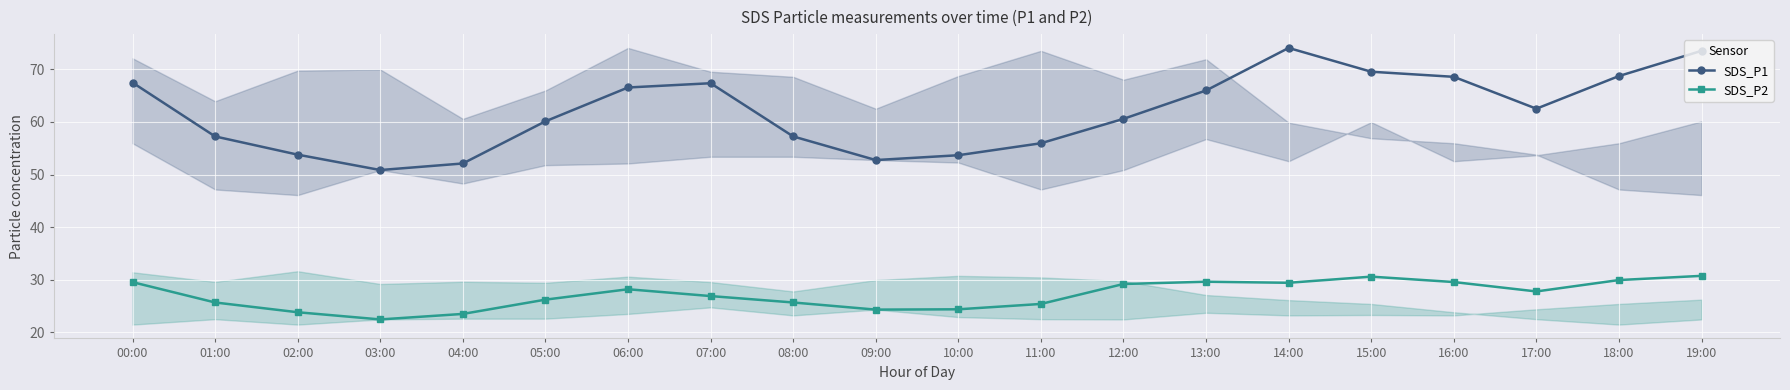

Rank the categories by SDS_P1 value from lowest to highest.

03:00, 04:00, 09:00, 10:00, 02:00, 11:00, 01:00, 08:00, 05:00, 12:00, 17:00, 13:00, 06:00, 07:00, 00:00, 16:00, 18:00, 15:00, 19:00, 14:00